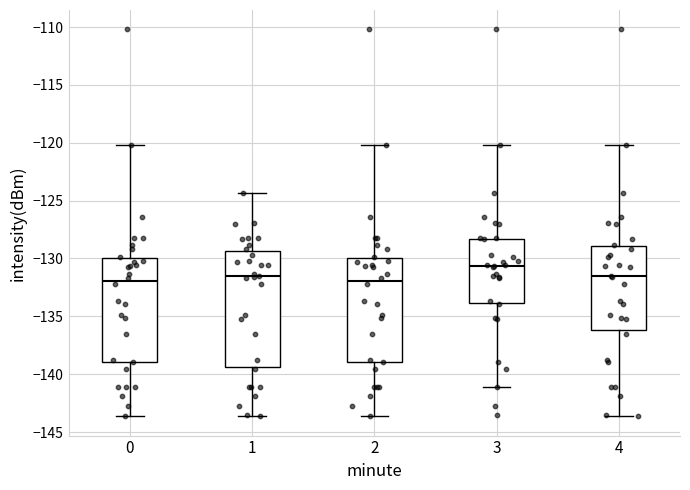

Where is the lower edge of the box at x = 3 on the y-axis? The values are not printed on the chart, so give them approximately, as read against the axis.

-134.0